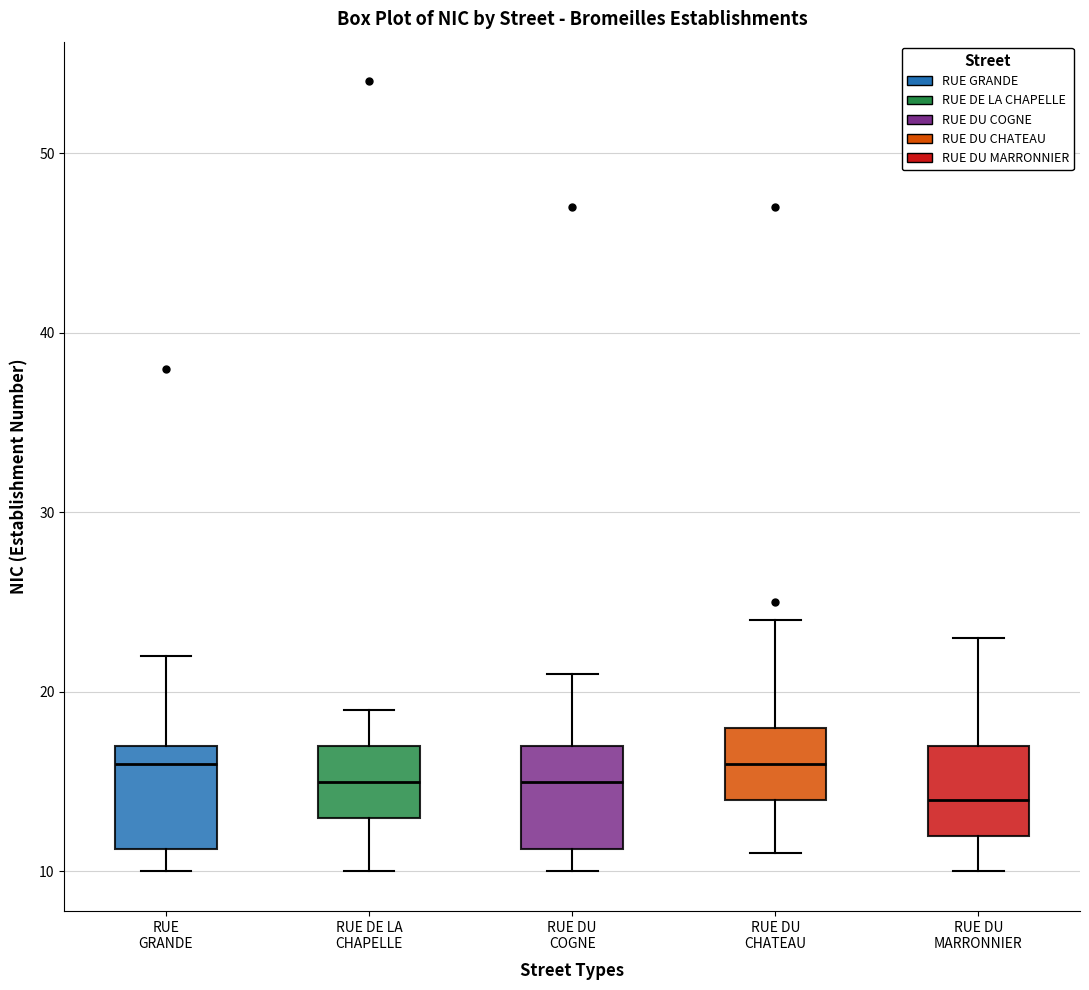

Reading left to right, transcribe this box plot: for each box, give where its median line is, the range the box spans, and where its two whiskers end, as read against the y-axis. The values are not printed on the chart, so give them approximately, as read against the axis.

RUE GRANDE: median 16, box 11 to 17, whiskers 10 to 22
RUE DE LA CHAPELLE: median 15, box 13 to 17, whiskers 10 to 19
RUE DU COGNE: median 15, box 11 to 17, whiskers 10 to 21
RUE DU CHATEAU: median 16, box 14 to 18, whiskers 11 to 24
RUE DU MARRONNIER: median 14, box 12 to 17, whiskers 10 to 23